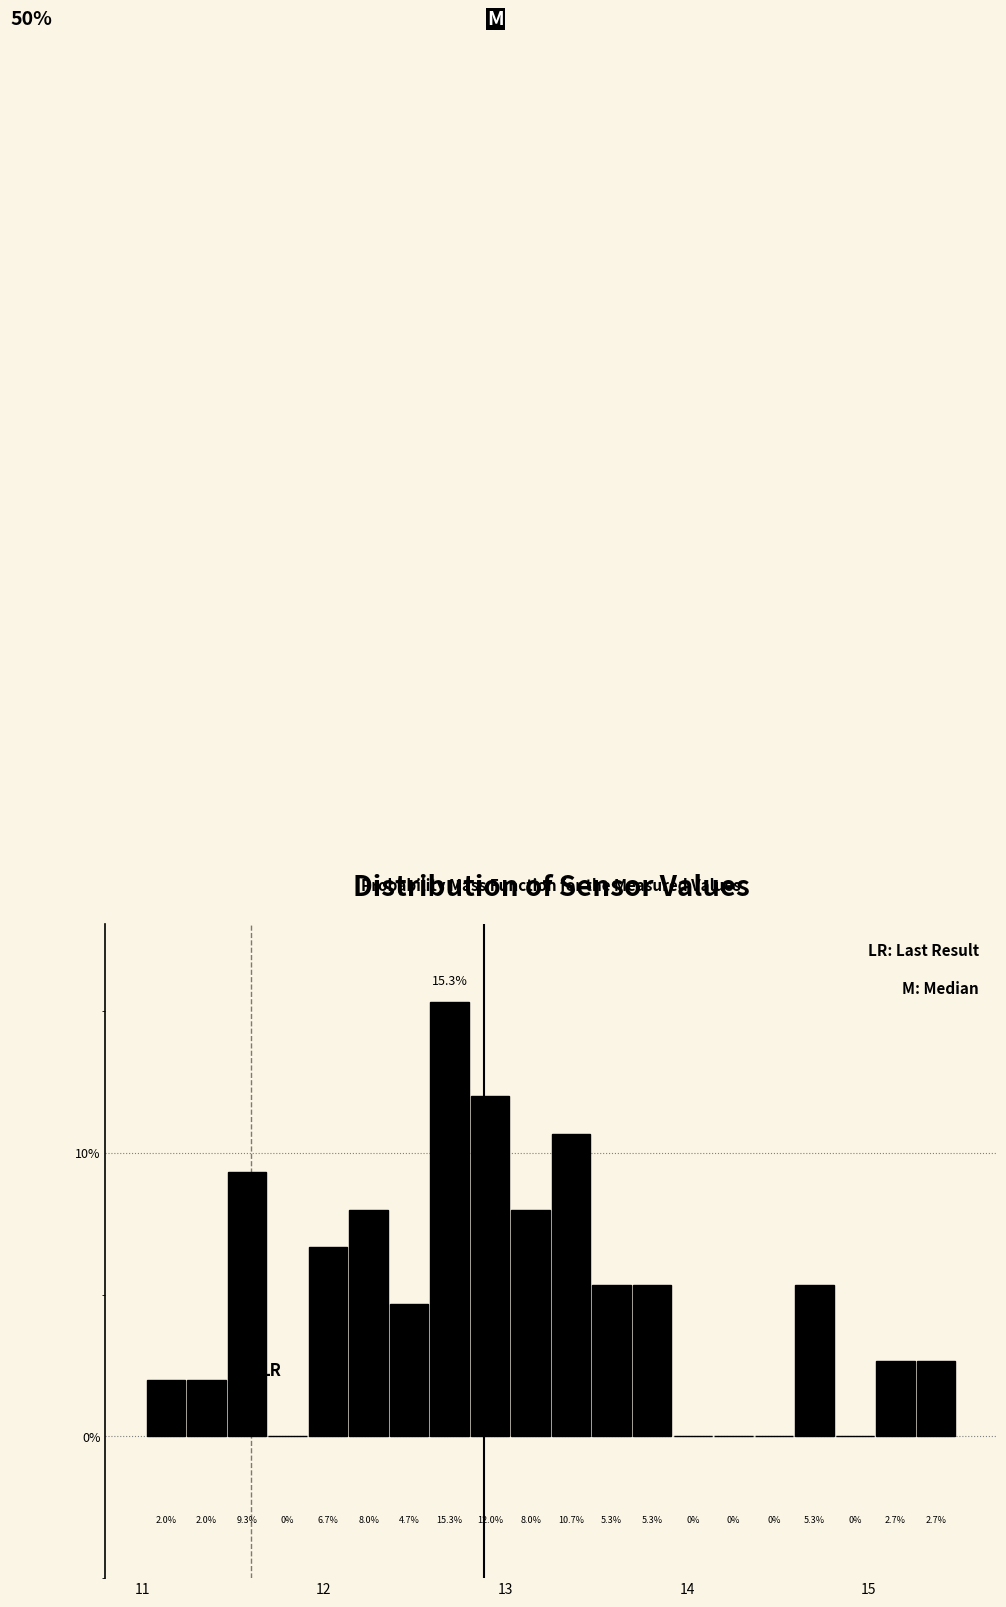

Around what value on the x-axis is the tallest bar? Give the approximate position of its centre, as read against the axis.

12.7